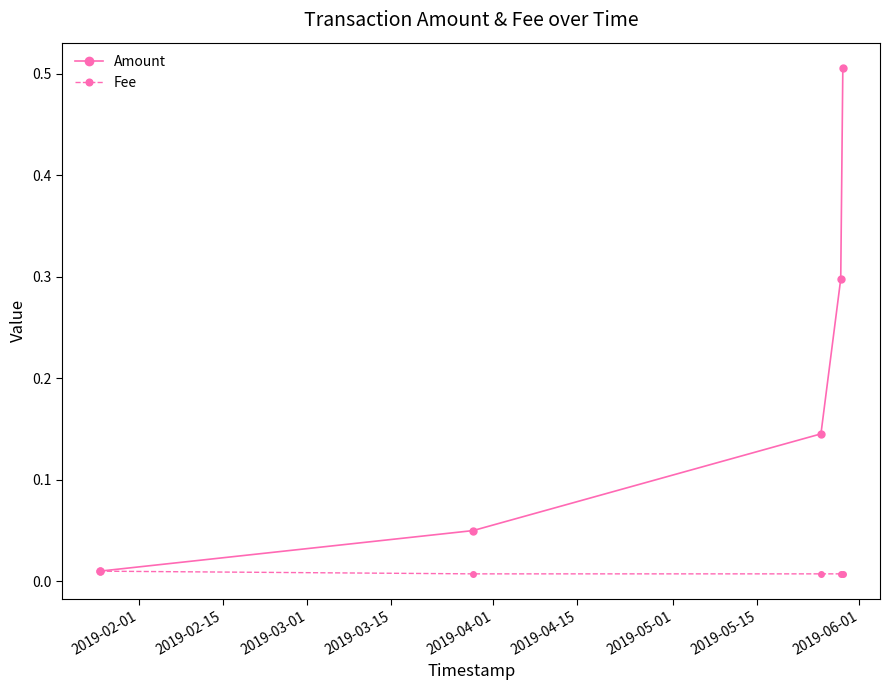

Rank the series by their maximum value, from lowest to highest.

Fee, Amount